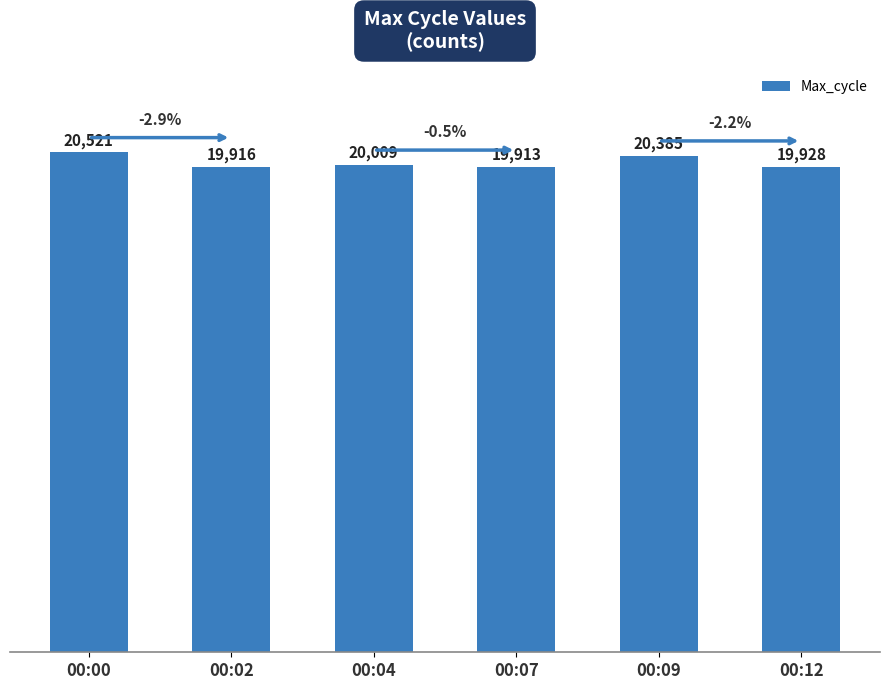

Approximately how many times larger is the value at 00:07 compared to 00:04?

1.0